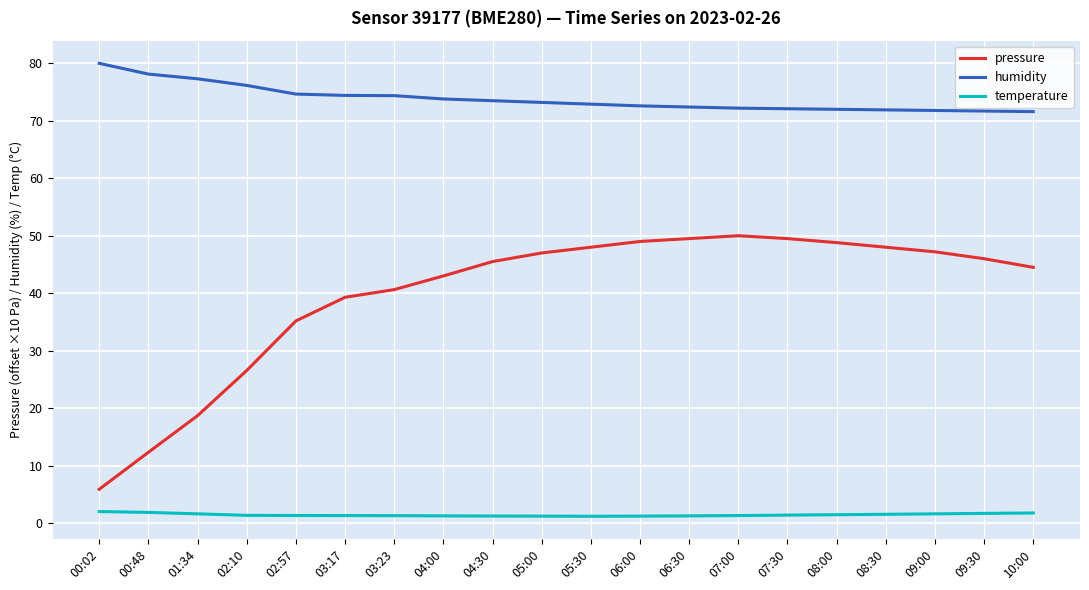

How many series are shown in this chart?

3